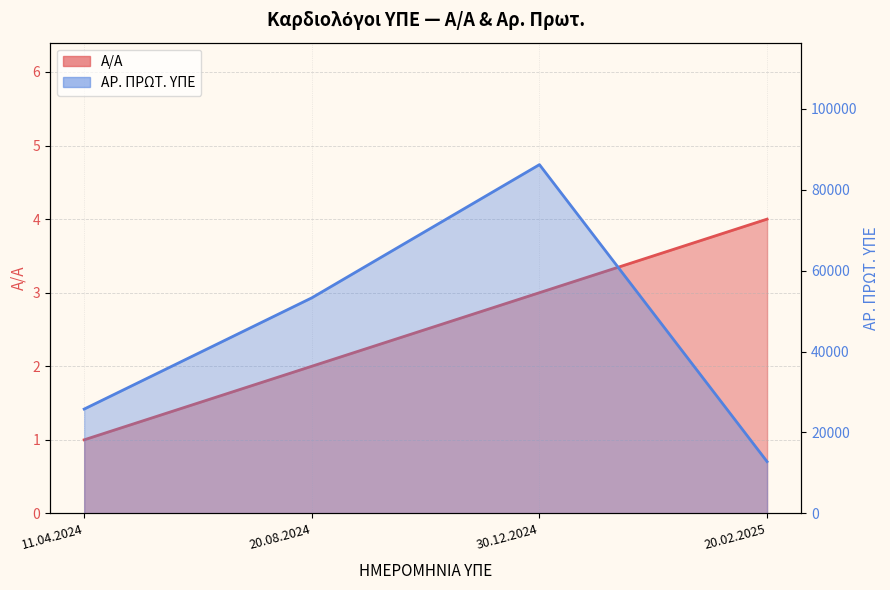

What is the value of the ΑΡ. ΠΡΩΤ. ΥΠΕ point at the 1st from the left?

25786